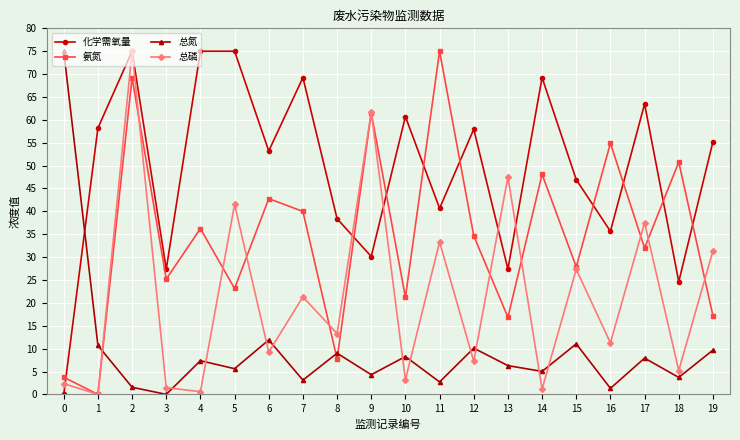

In 总氮, how many points are lower than both neighbors (excluding endpoints)?

8